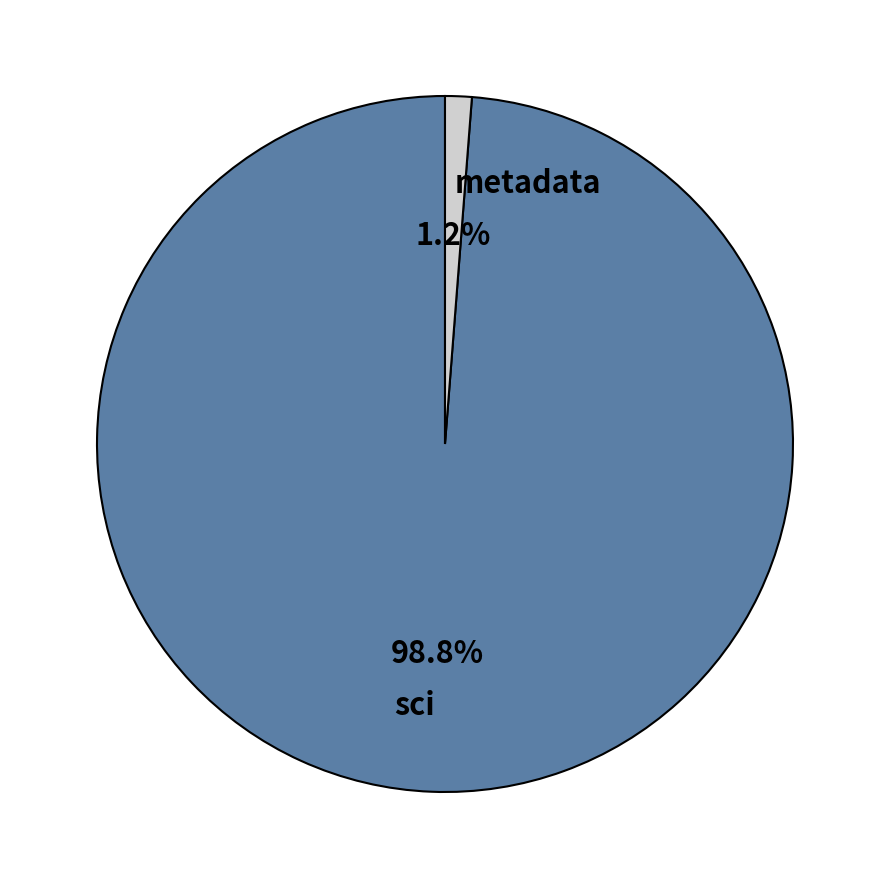

Combined, what portion of the pie is sci and metadata?

100.0%